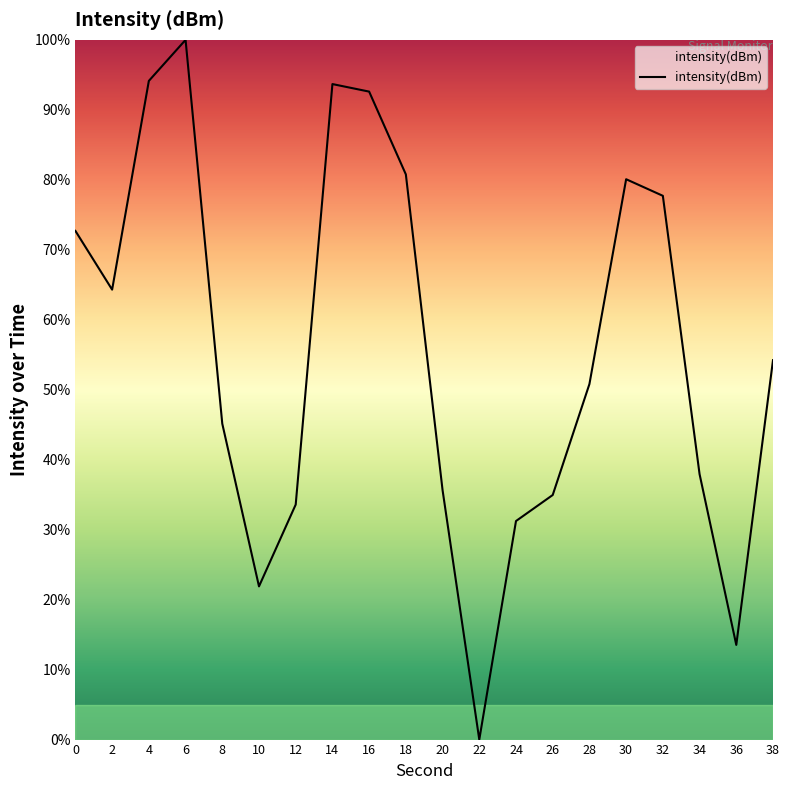

Where is the first local minimum?

2